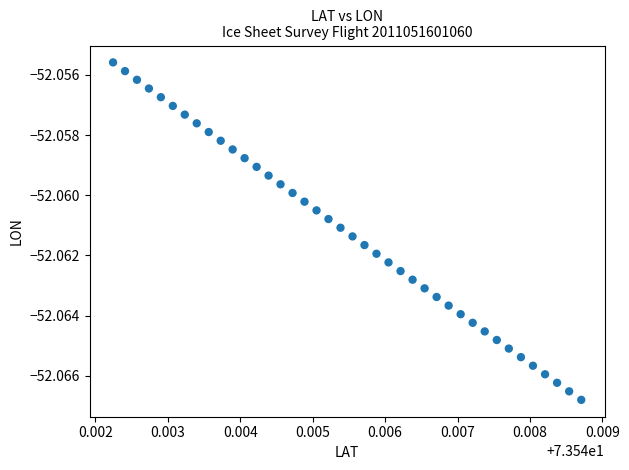

Count the number of points in this scatter plot.

40